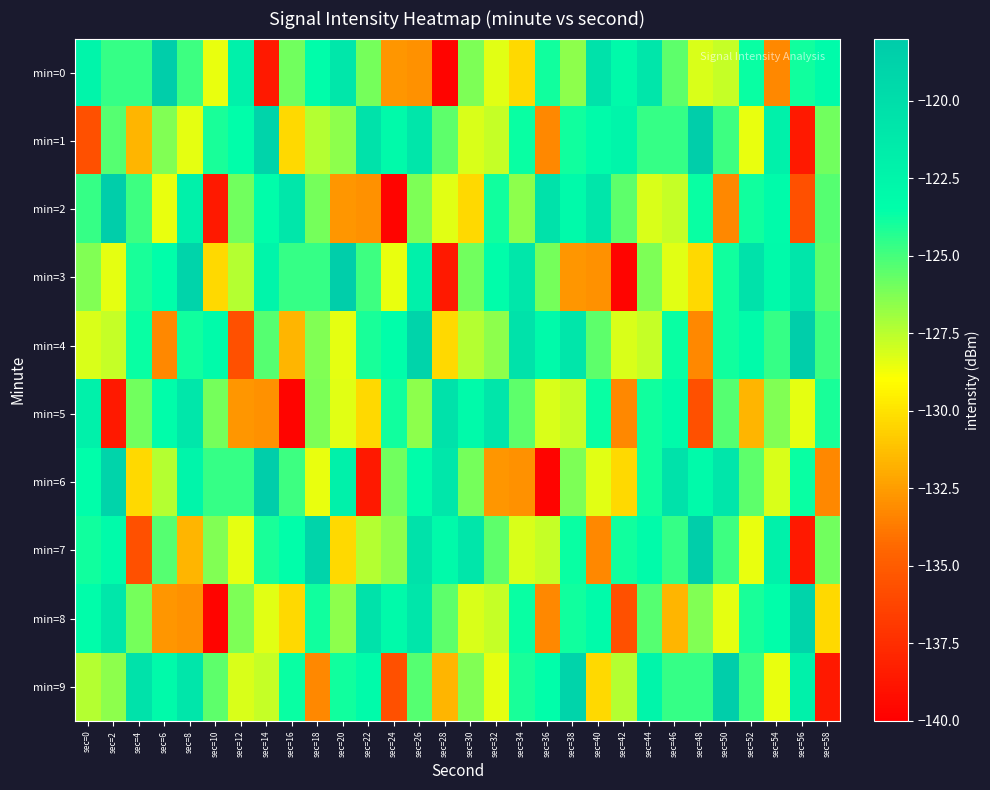

What is the total value across all series at sec=50?

-1251.5